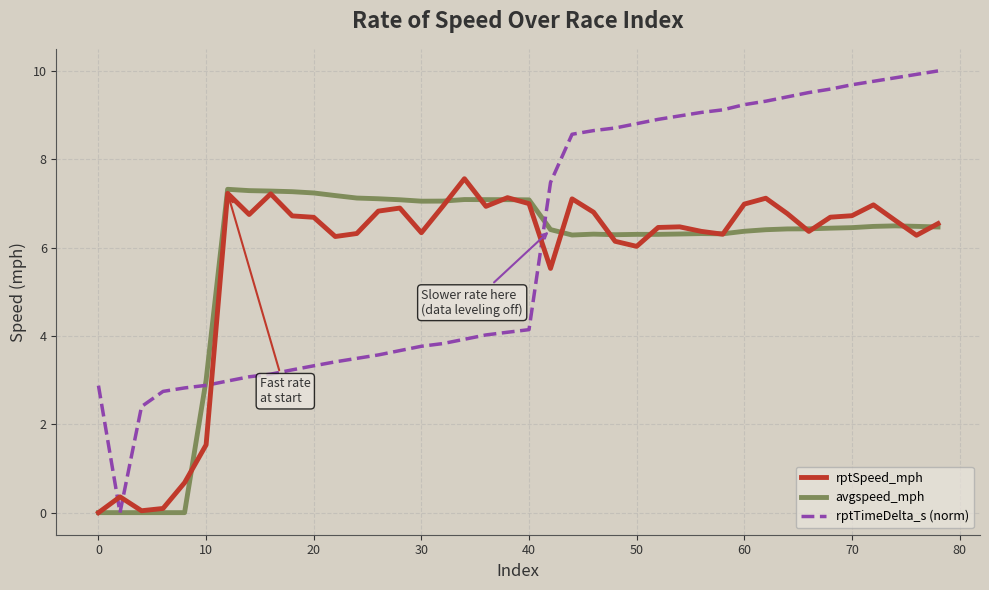

True or false: rptTimeDelta_s (norm) and rptSpeed_mph intersect in this chart.

True